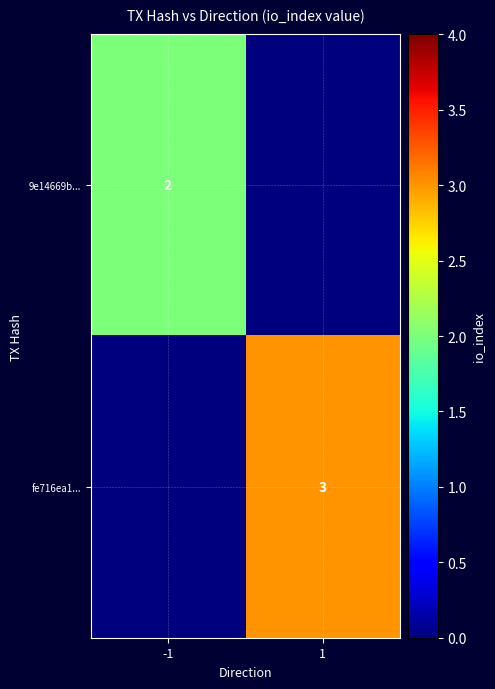

True or false: fe716ea1... has a value of 3 at 1.

True